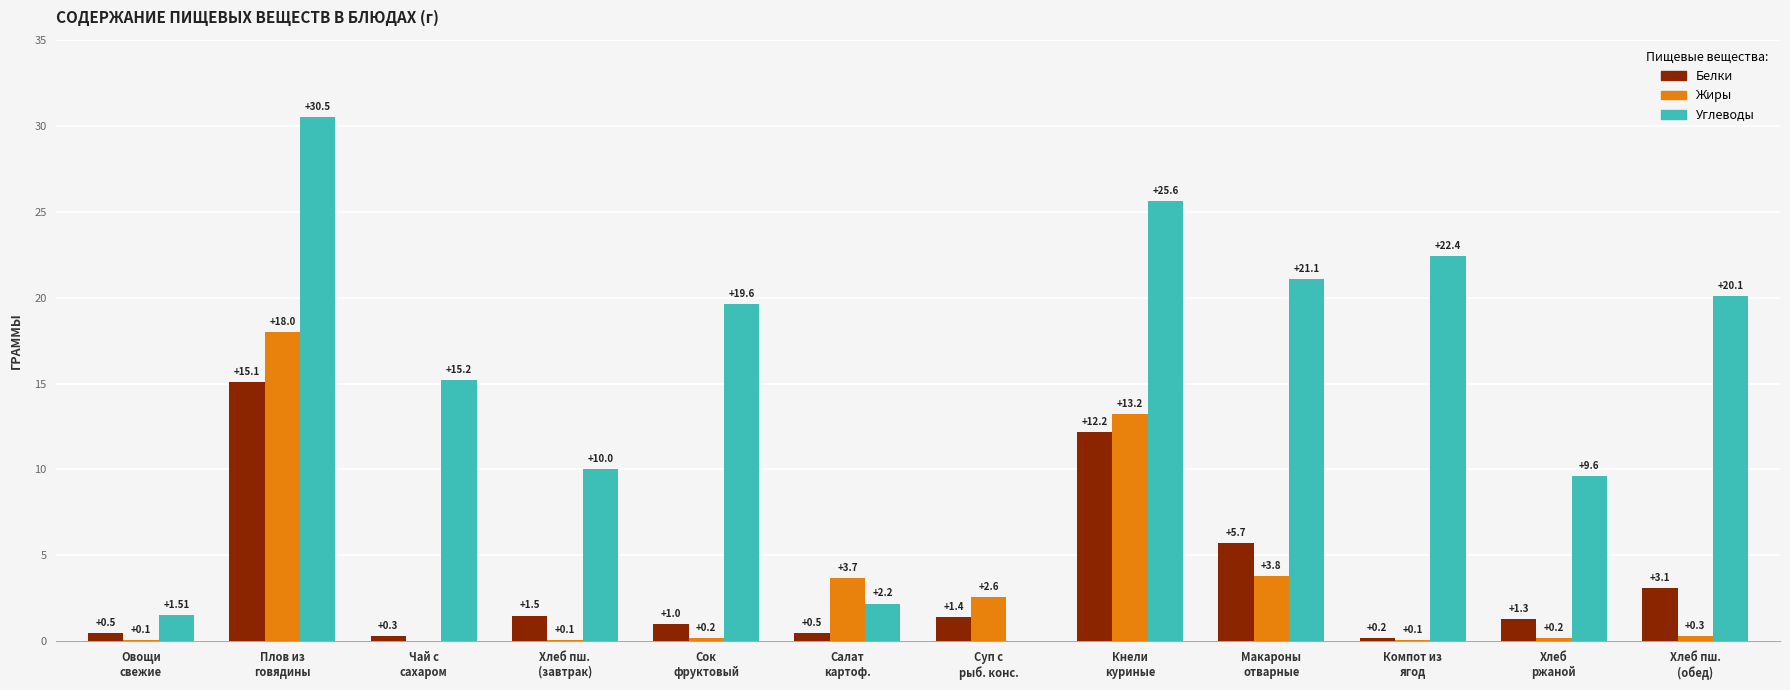

What is the sum of all Углеводы values?

177.8